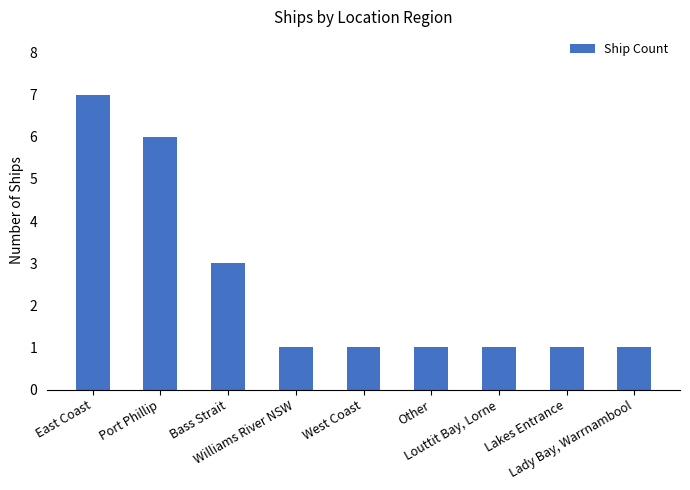

What is the value of the 4th bar from the left?

1